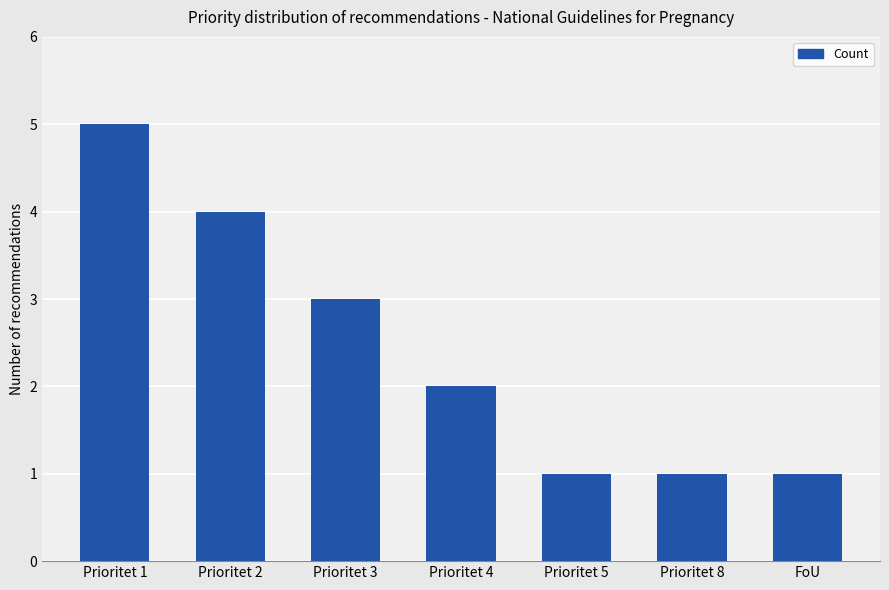

What is the difference between the maximum and minimum values?

4